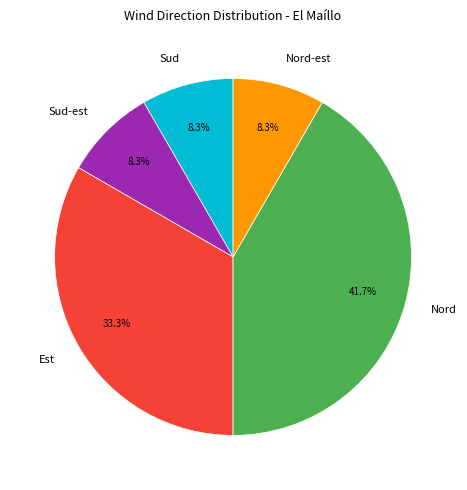

What is the largest slice in the pie chart?

Nord